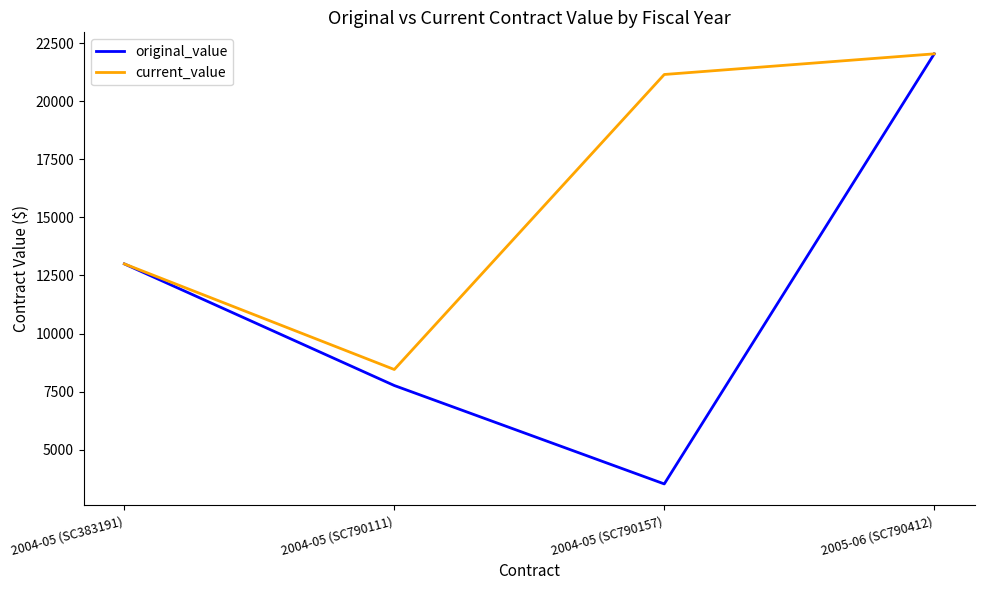

Which category has the lowest value across all series?

2004-05 (SC790157)